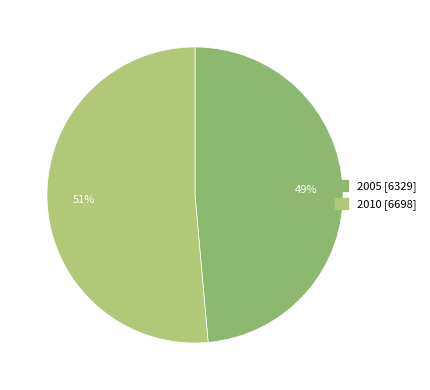

What percentage is the 2005 slice, to the nearest percent?

49%